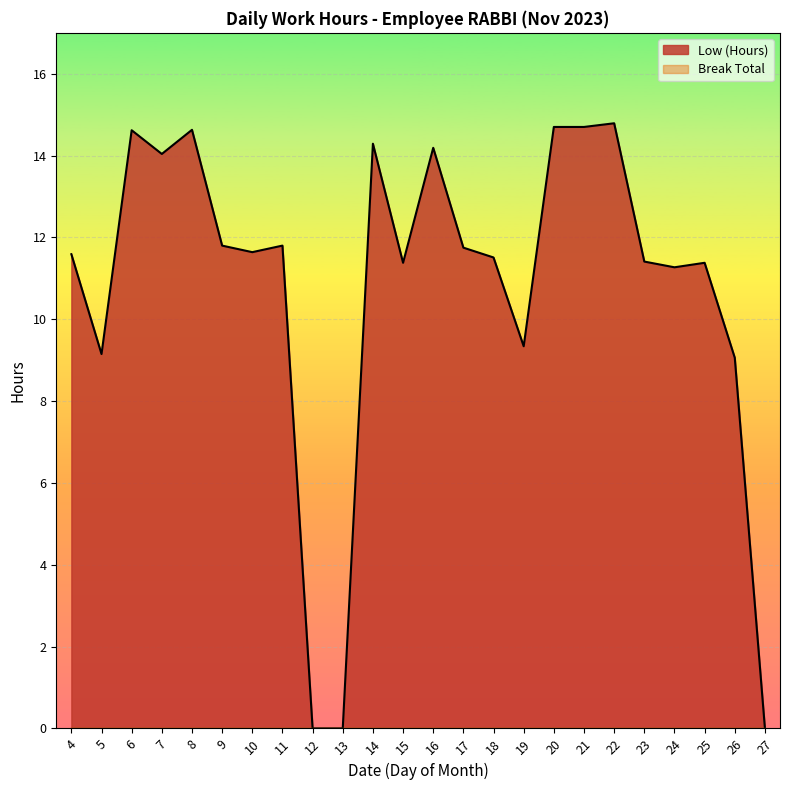

What is the value of the 15th point from the left?

11.5